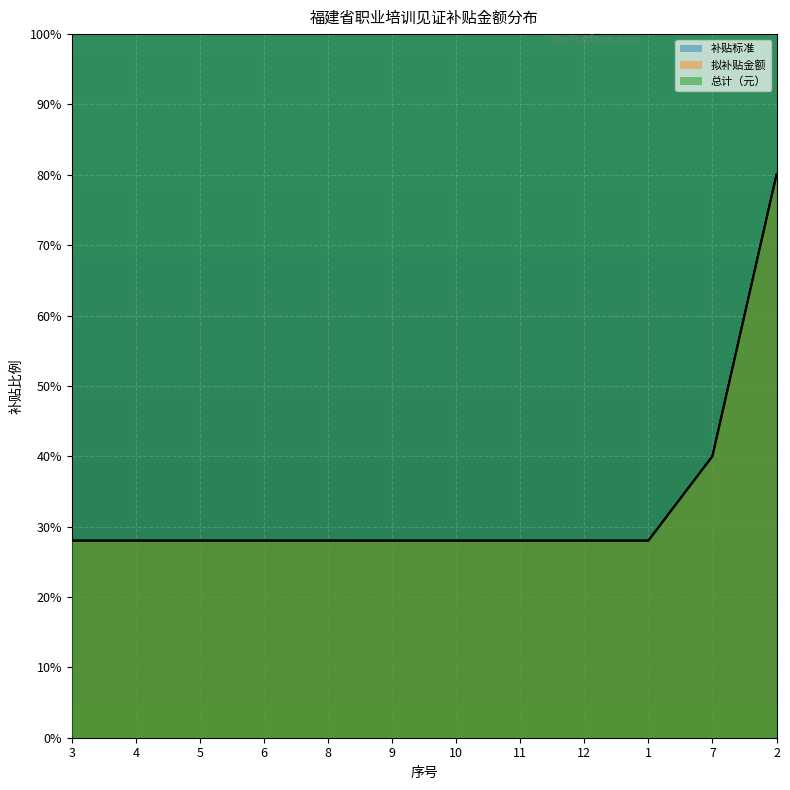

Rank the categories by 总计（元） value from lowest to highest.

3, 4, 5, 6, 8, 9, 10, 11, 12, 1, 7, 2